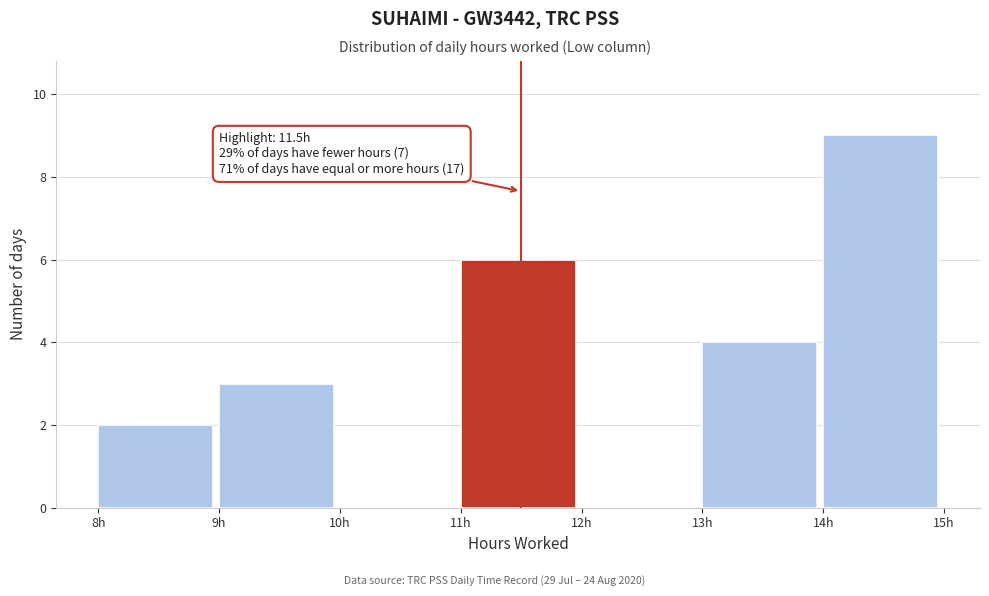

Which range on the x-axis has the tallest bar?

14 to 15